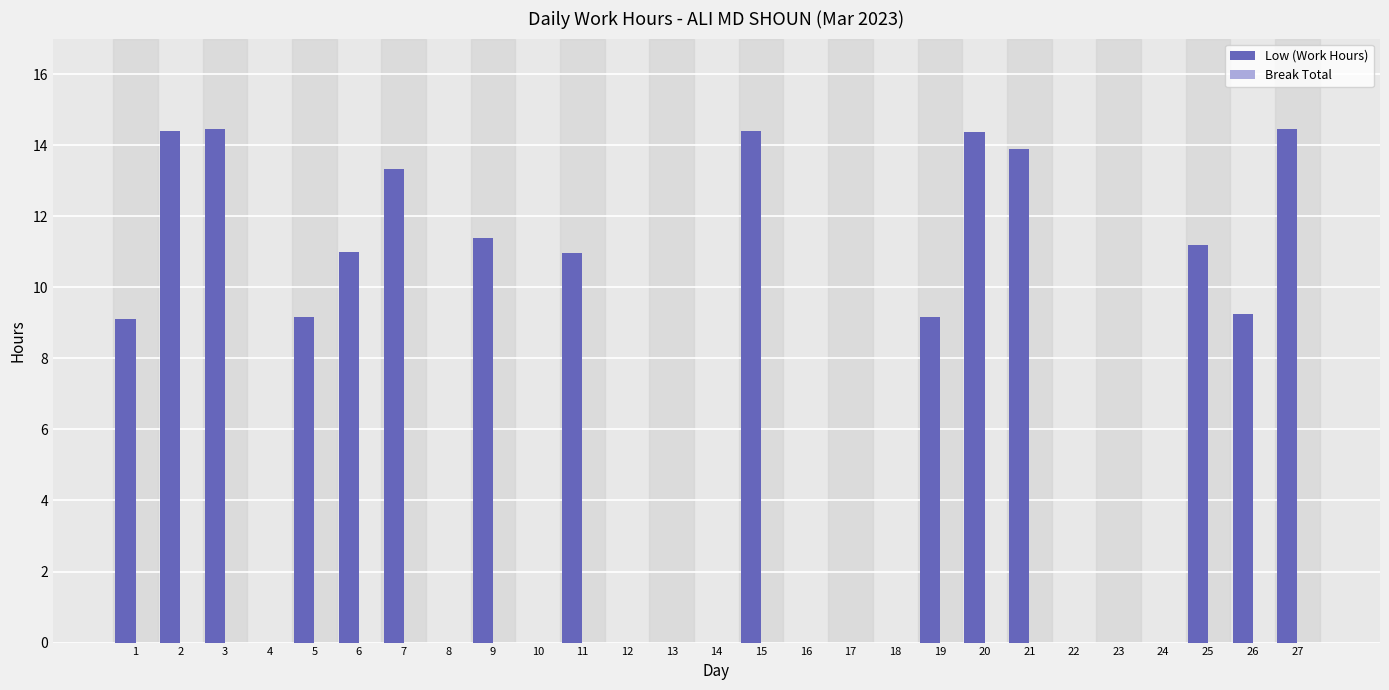

Are the bars horizontal?

No